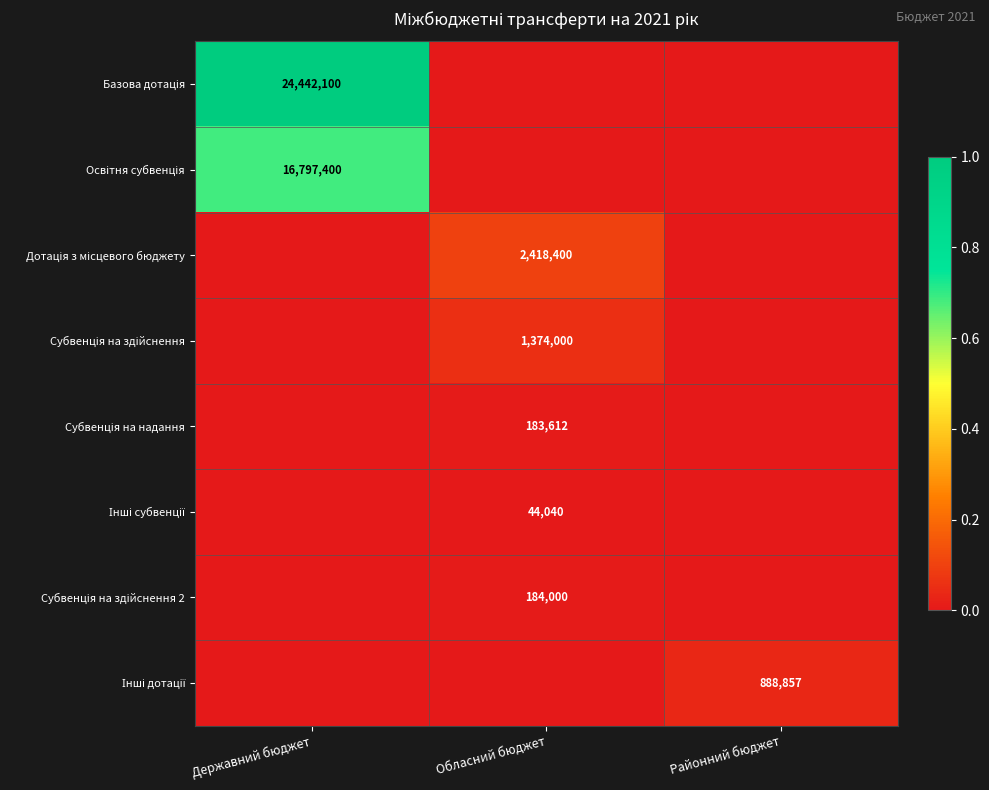

Rank the series by their maximum value, from highest to lowest.

Базова дотація, Освітня субвенція, Дотація з місцевого бюджету, Субвенція на здійснення, Інші дотації, Субвенція на здійснення 2, Субвенція на надання, Інші субвенції